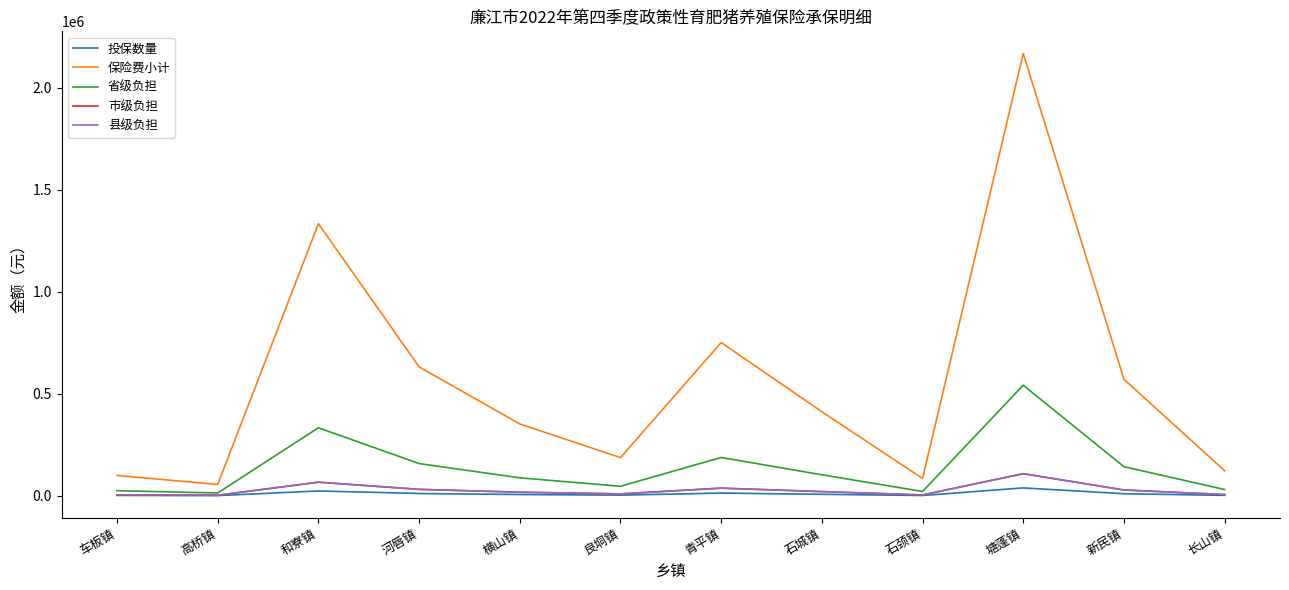

Does the chart display data point markers on the line(s)?

No